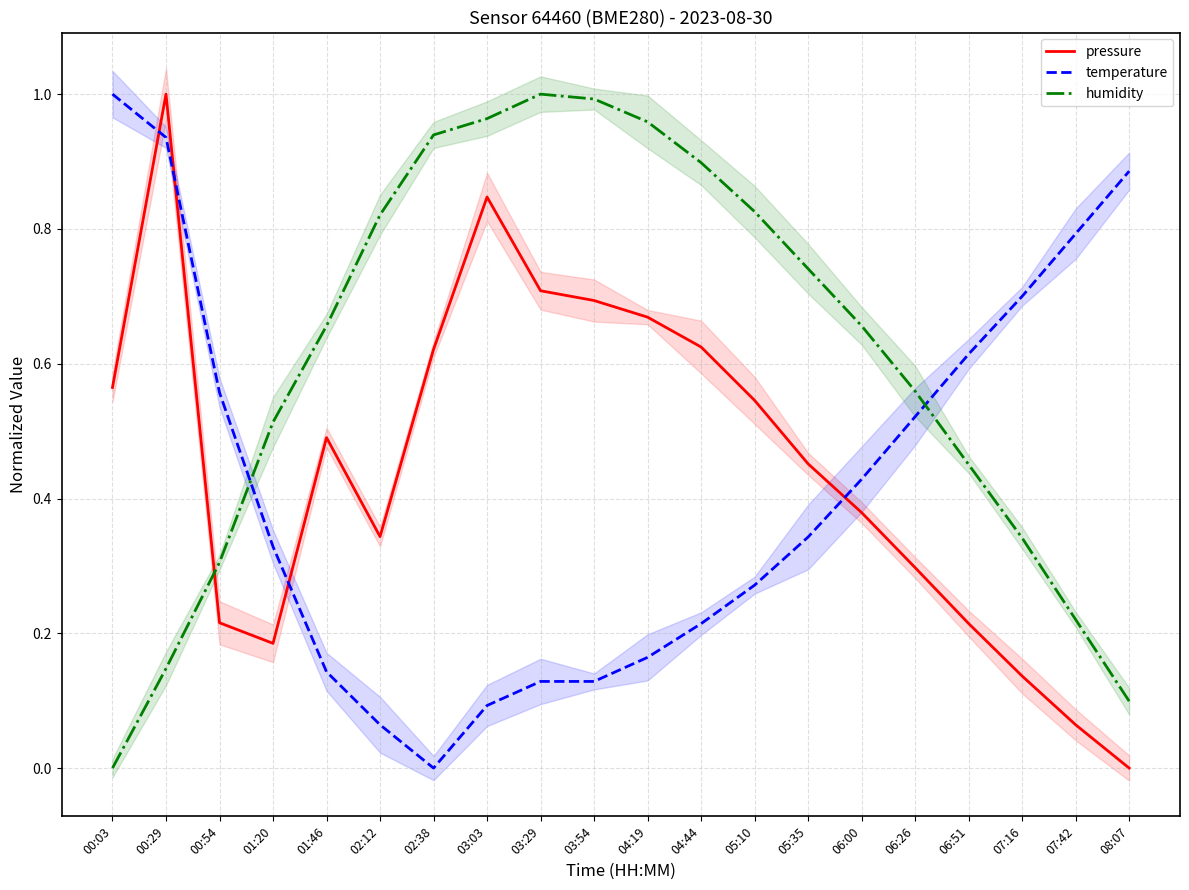

What is the value of the pressure point at the 17th from the left?

0.2